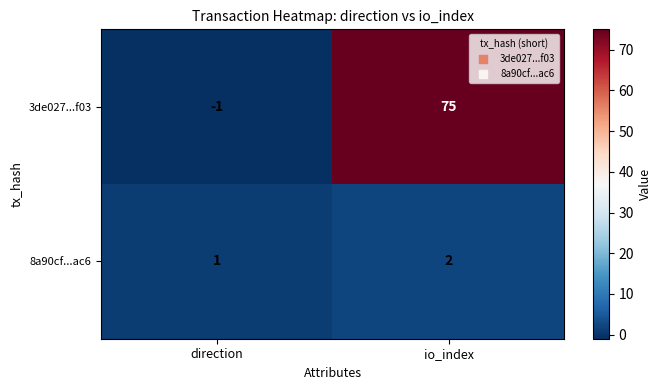

How many data points does each series have?

2